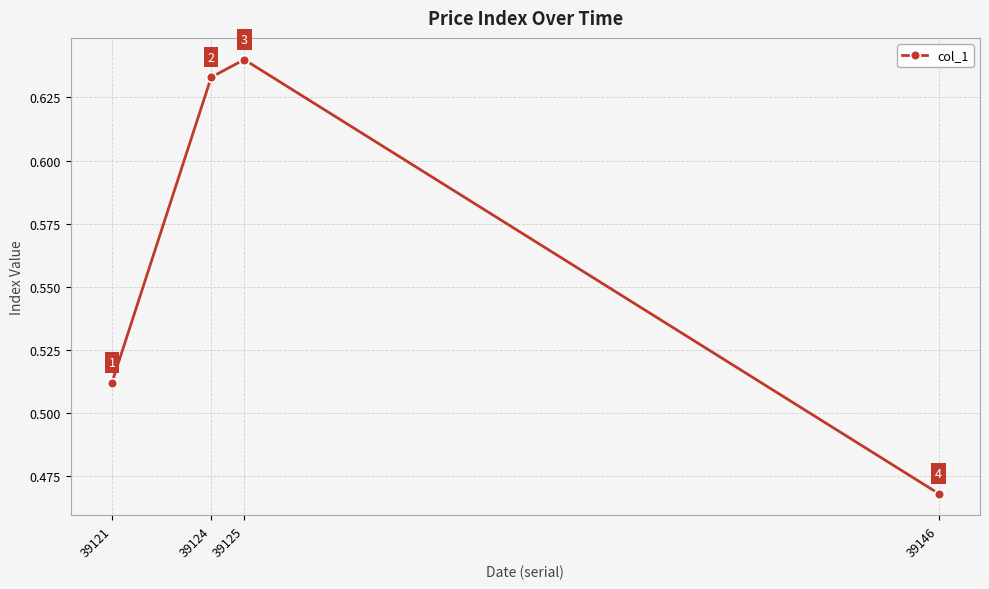

Where is the first local maximum?

39125